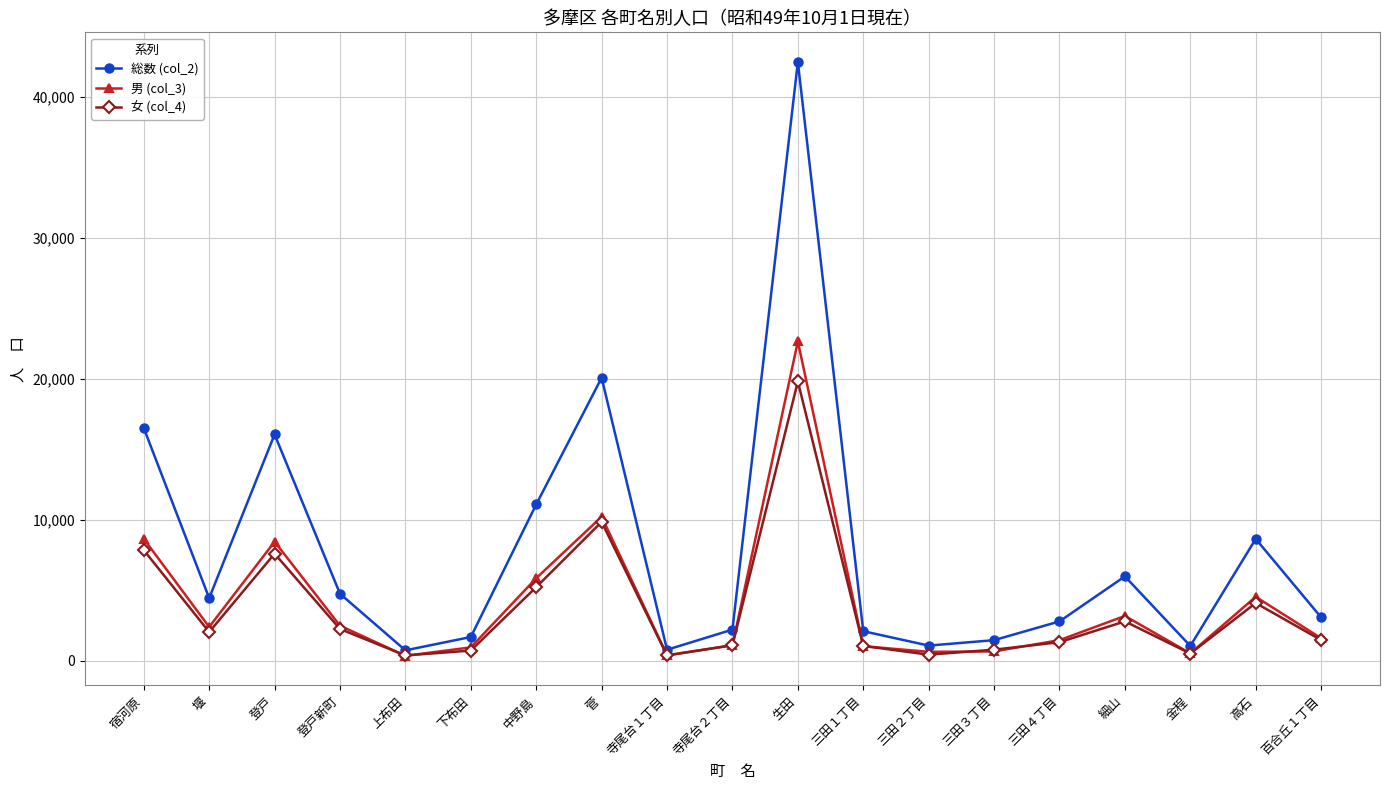

In 男 (col_3), how many points are lower than both neighbors (excluding endpoints)?

5